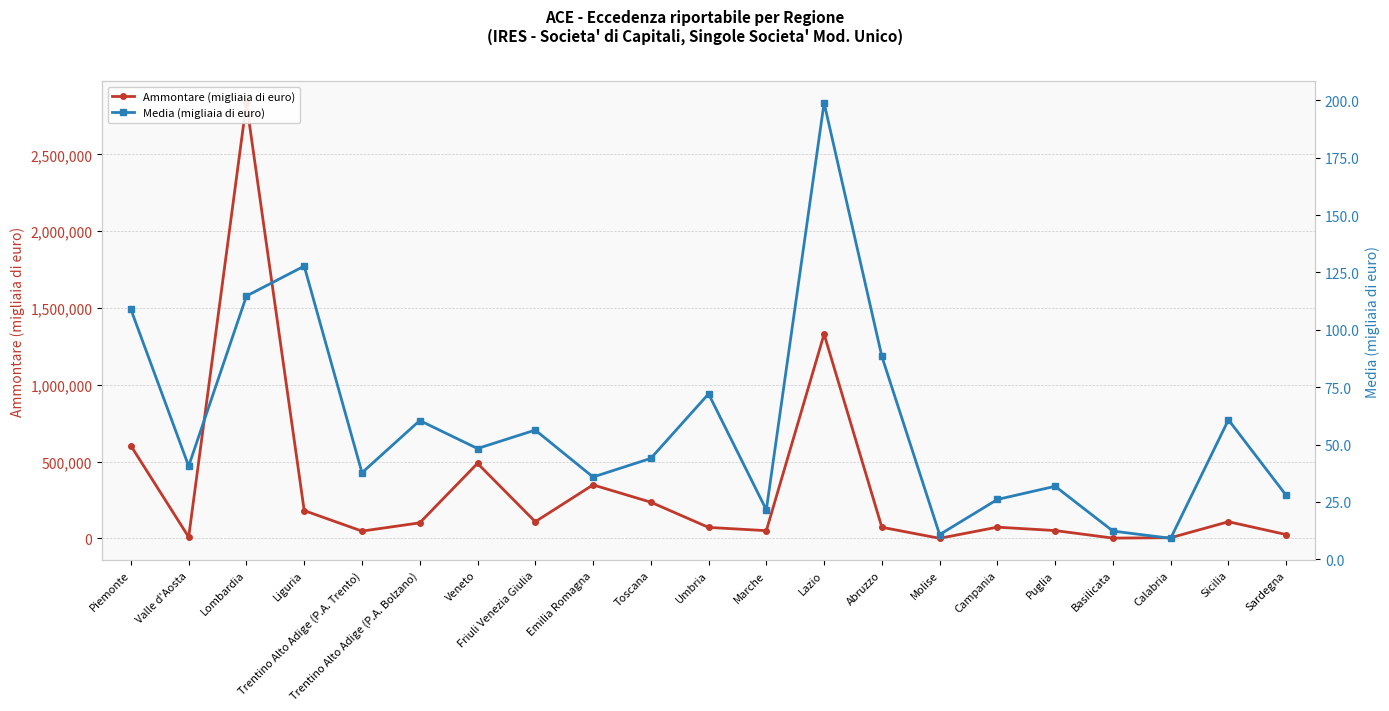

Count the number of data series in this chart.

2